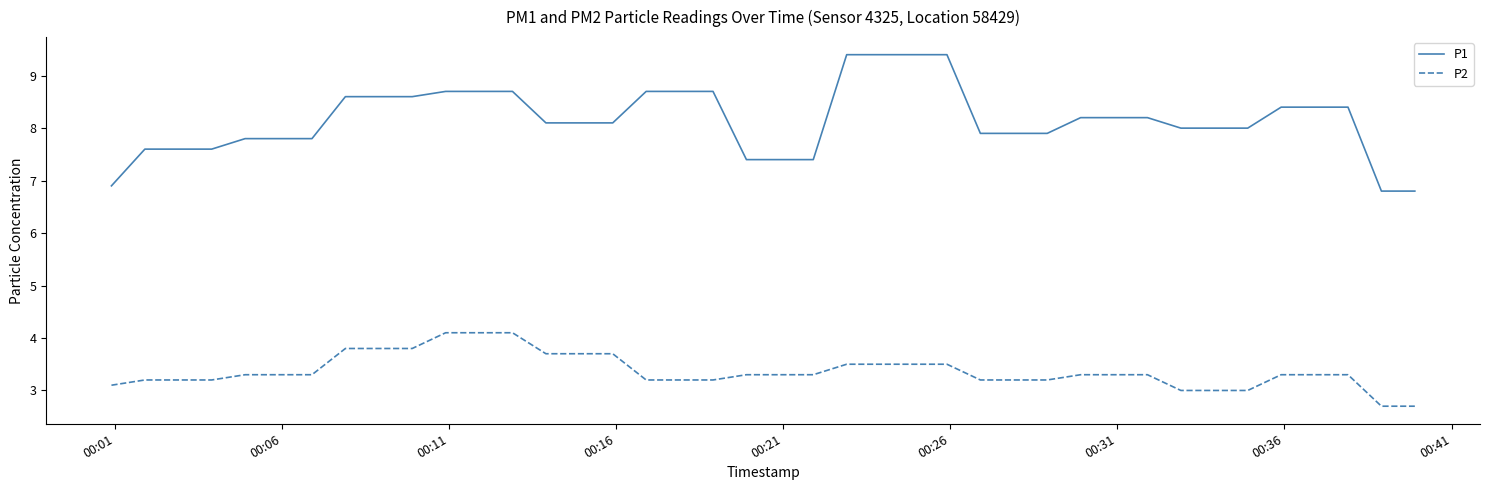

True or false: P2 and P1 intersect in this chart.

False